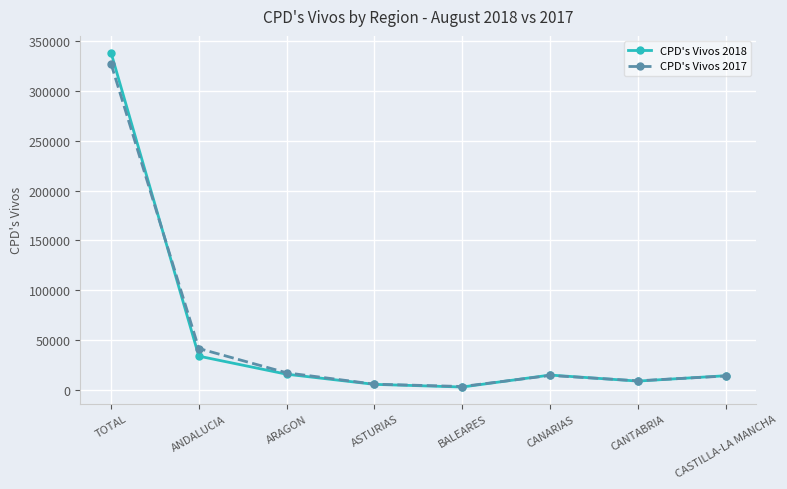

What is the sum of the CPD's Vivos 2018 values at CASTILLA-LA MANCHA and ASTURIAS?

19868